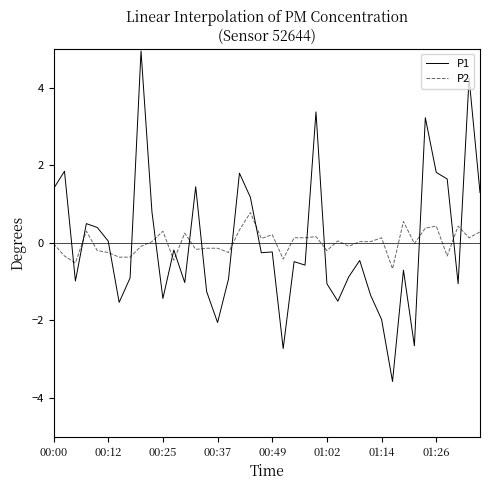

Which series has the largest range (max minus min)?

P1